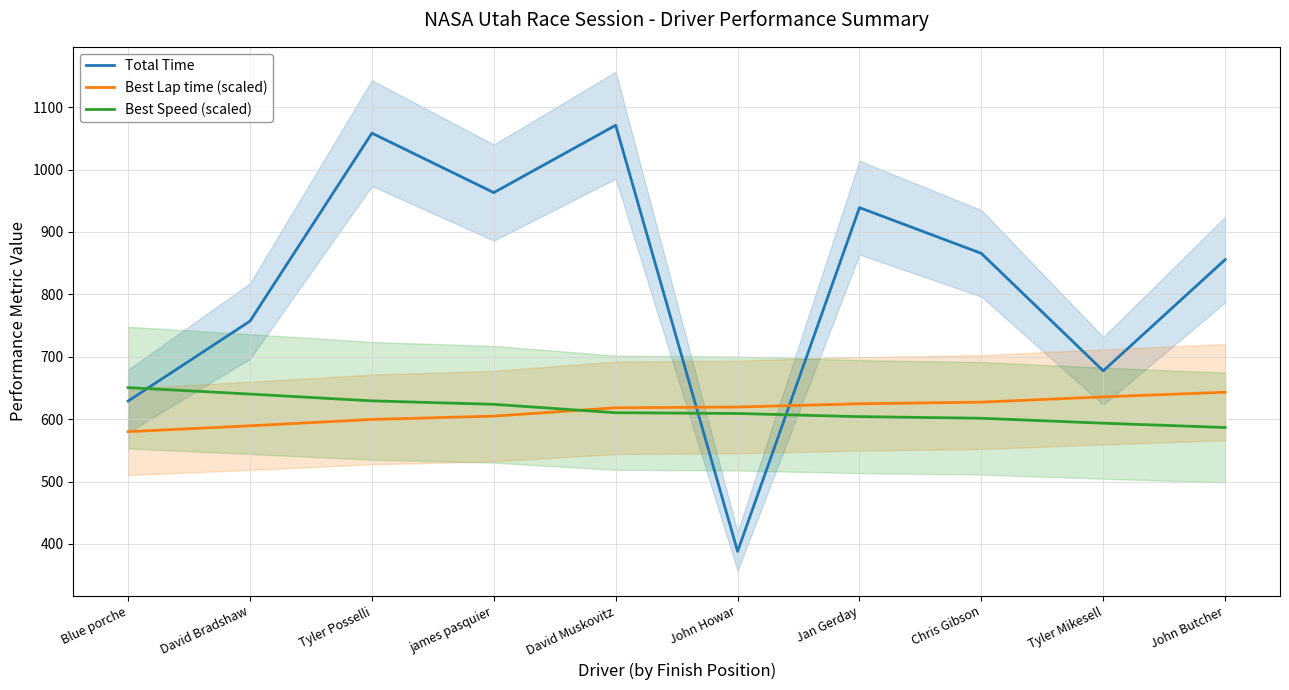

Does the chart display data point markers on the line(s)?

No